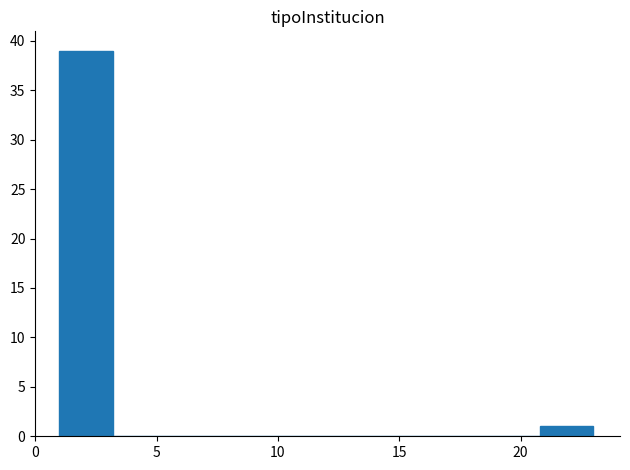

Which range on the x-axis has the tallest bar?

1.0 to 3.2